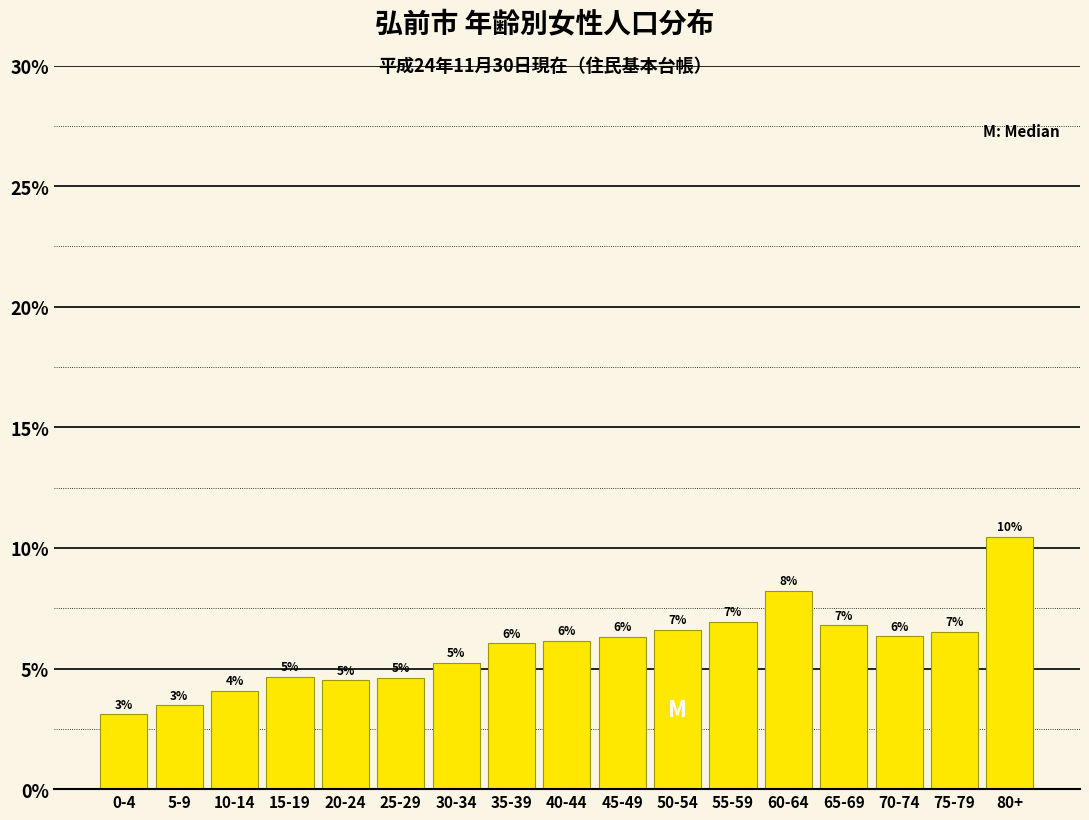

Does the chart contain any negative values?

No